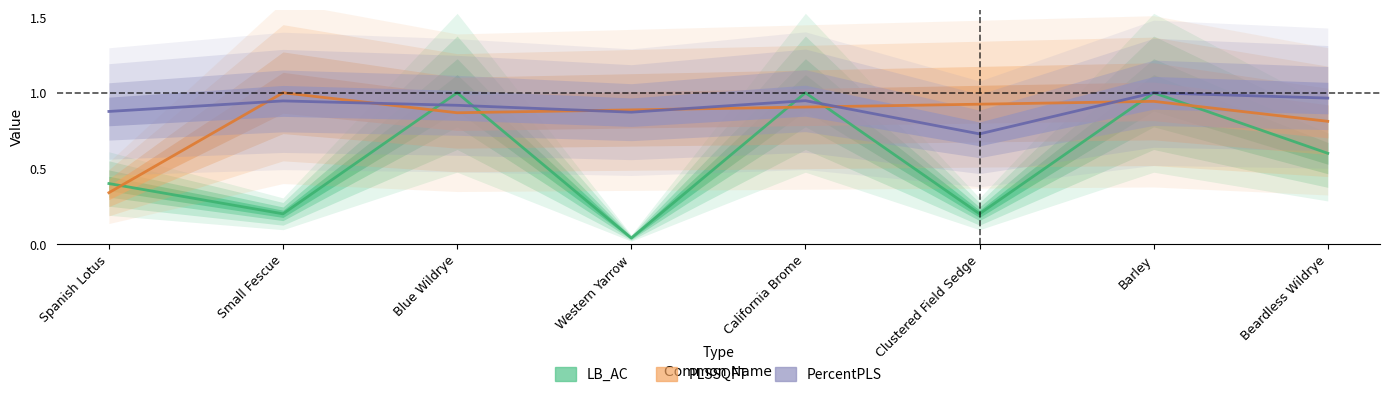

Is it true that PercentPLS equals 1.0 at Beardless Wildrye?

True